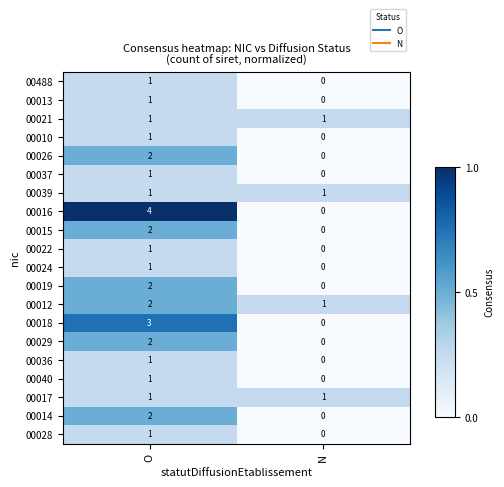

Is it true that 00019 equals 2 at O?

True